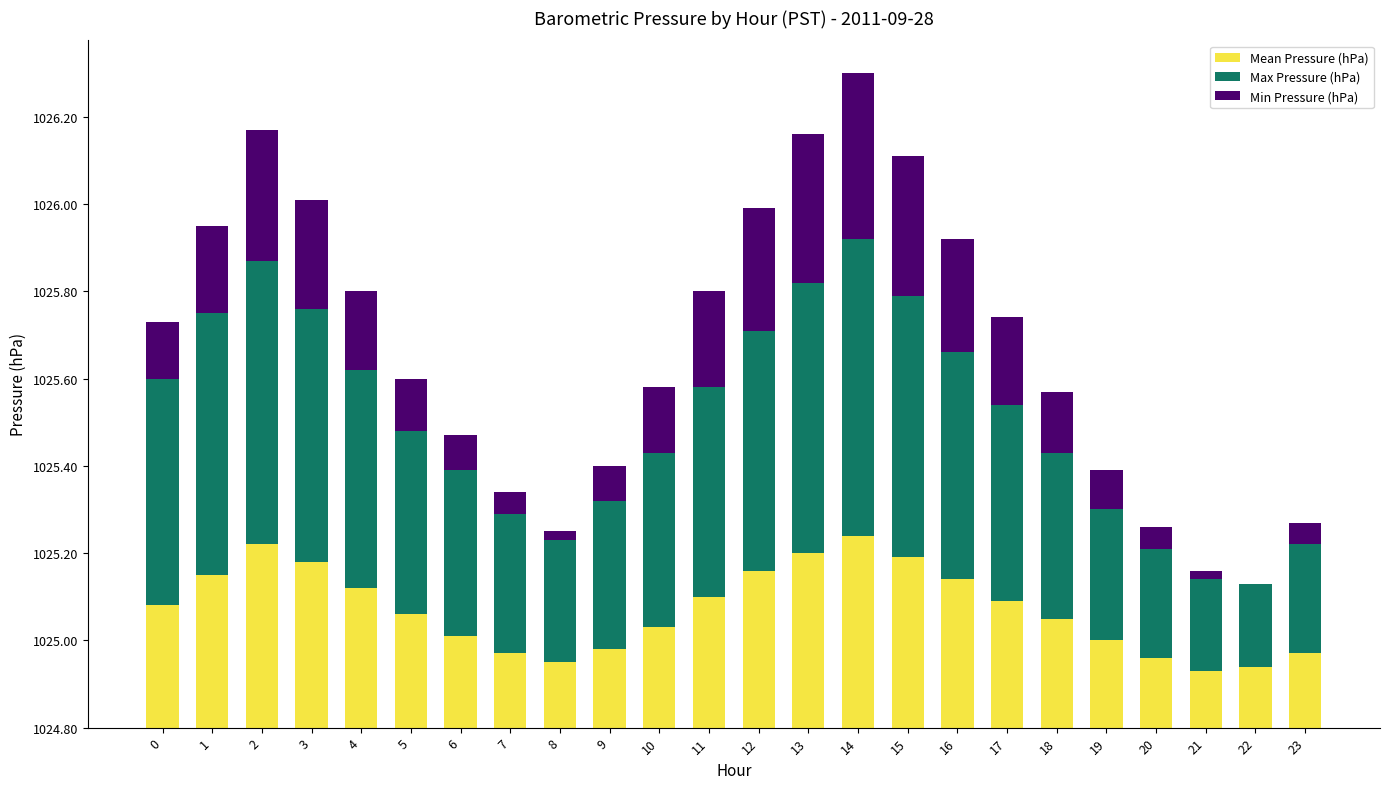

At which label is Max Pressure (hPa) closest to 0?

22